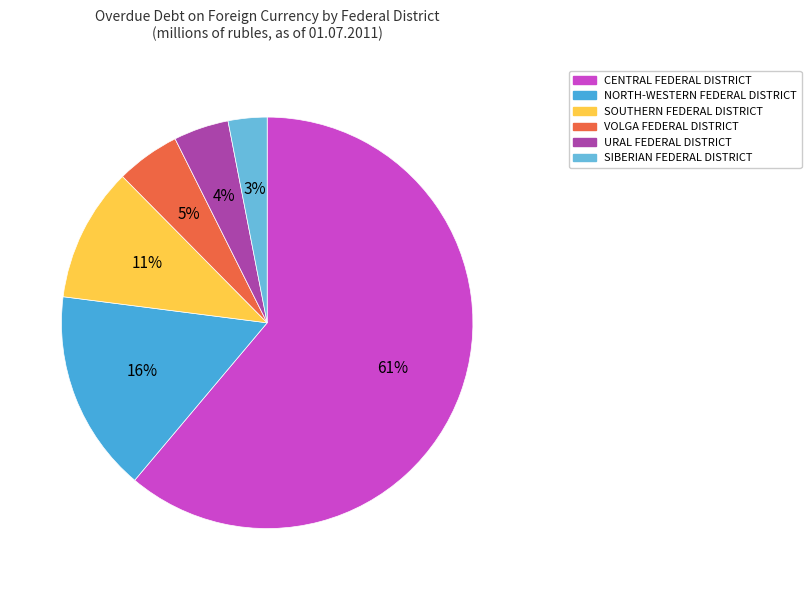

To the nearest percent, what percentage of the pie is VOLGA FEDERAL DISTRICT?

5%